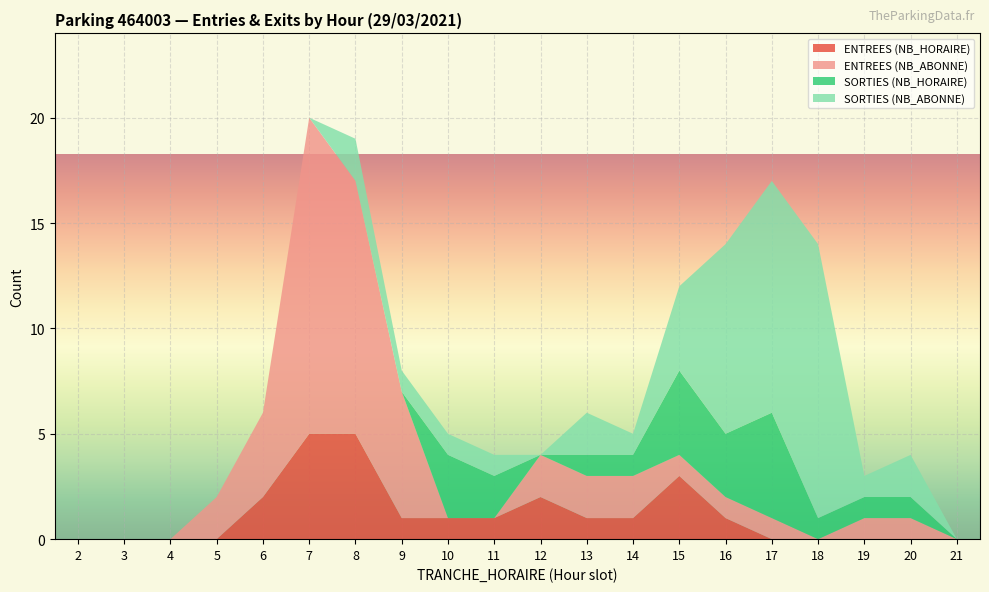

Reading left to right, what are all the values shown in this chart?

ENTREES (NB_HORAIRE): 0	0	0	0	2	5	5	1	1	1	2	1	1	3	1	0	0	0	0	0
ENTREES (NB_ABONNE): 0	0	0	2	4	15	12	6	0	0	2	2	2	1	1	1	0	1	1	0
SORTIES (NB_HORAIRE): 0	0	0	0	0	0	0	0	3	2	0	1	1	4	3	5	1	1	1	0
SORTIES (NB_ABONNE): 0	0	0	0	0	0	2	1	1	1	0	2	1	4	9	11	13	1	2	0